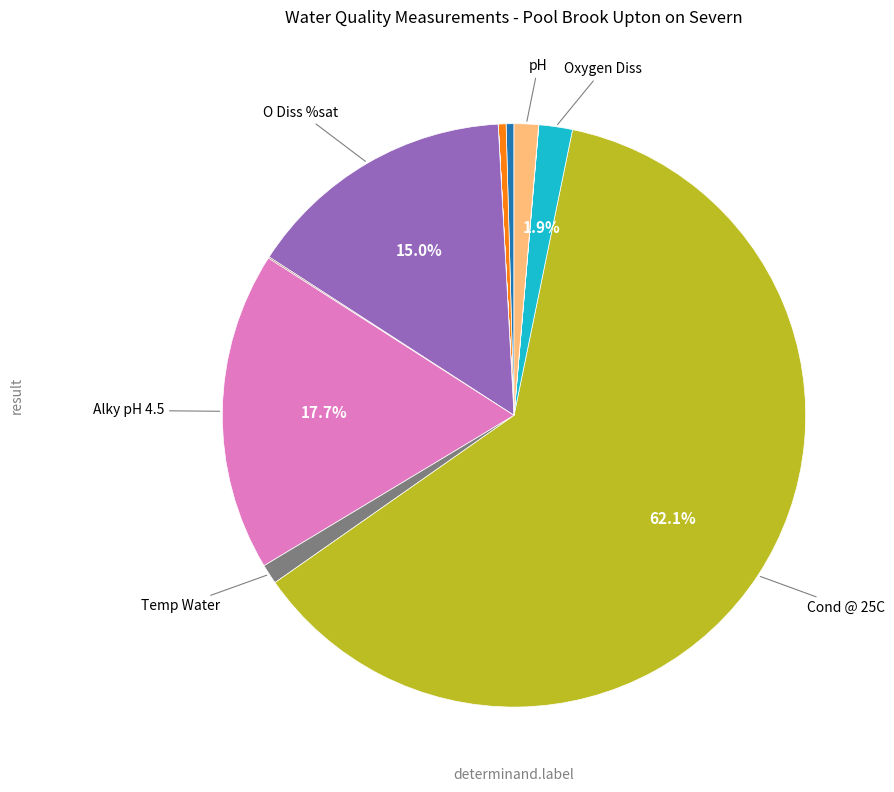

Does any single category account for the majority?

Yes